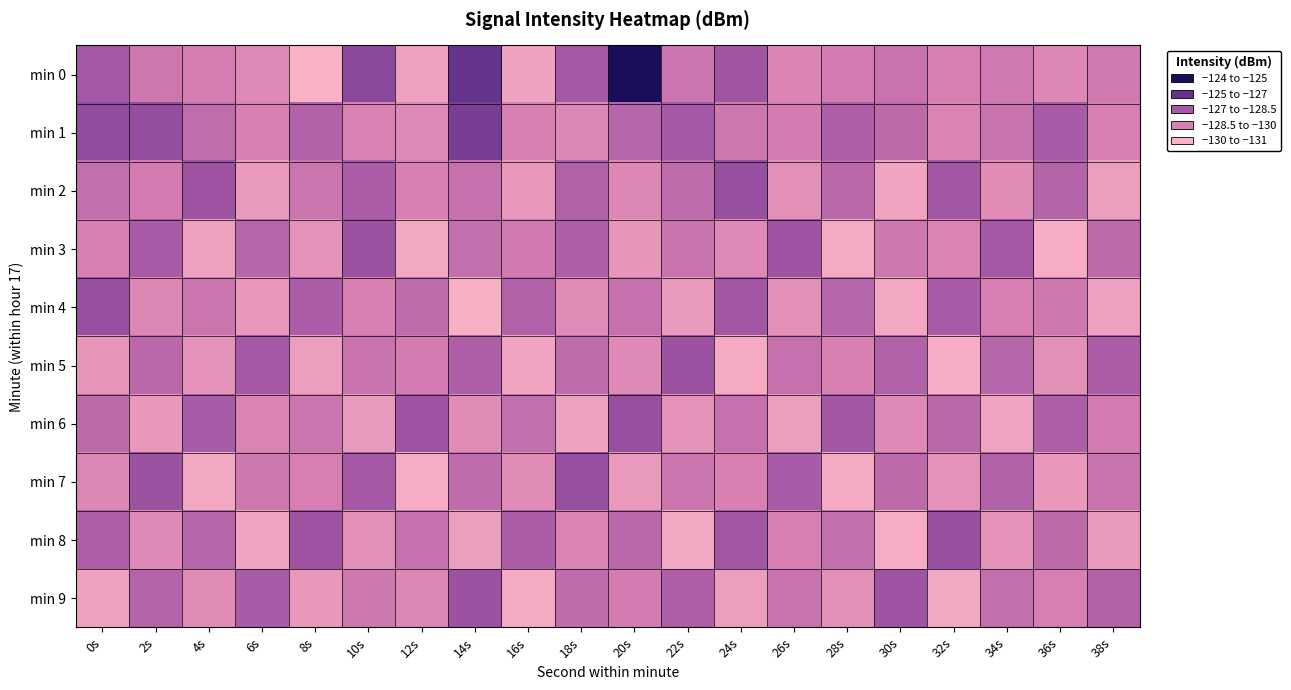

Rank the series at 24s from lowest to highest value.

min 5, min 9, min 3, min 7, min 1, min 6, min 4, min 8, min 0, min 2